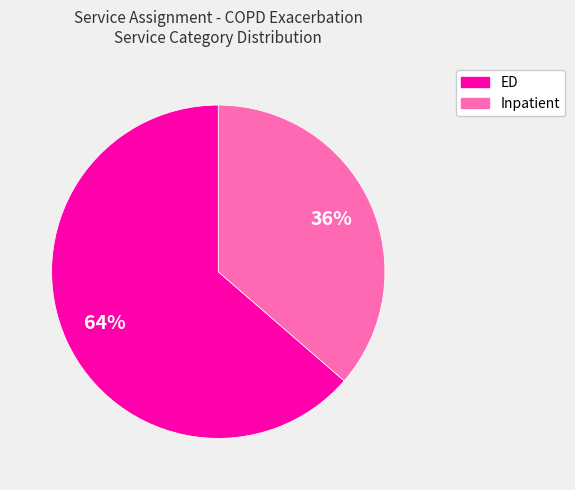

What is the smallest slice in the pie chart?

Inpatient